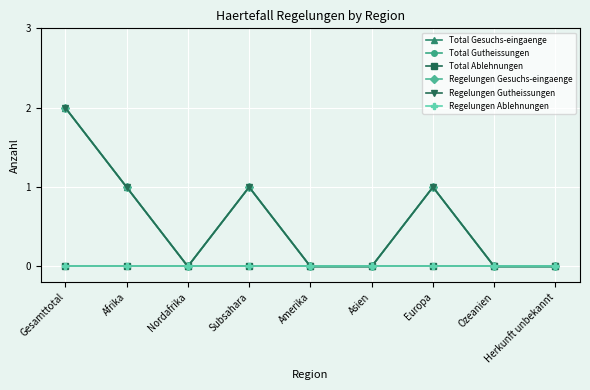

What is the label of the 9th point from the left?

Herkunft unbekannt